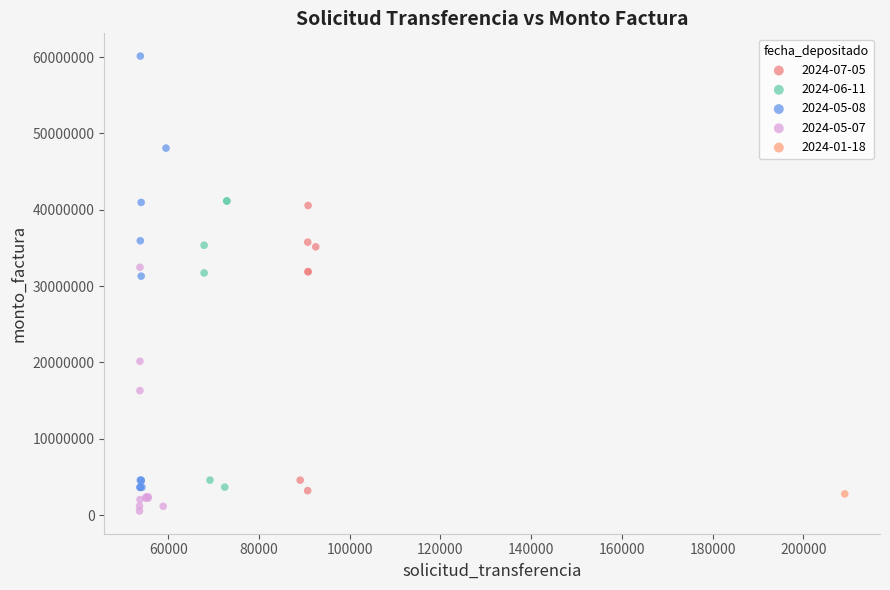

Which series reaches the minimum Y coordinate?

2024-05-07